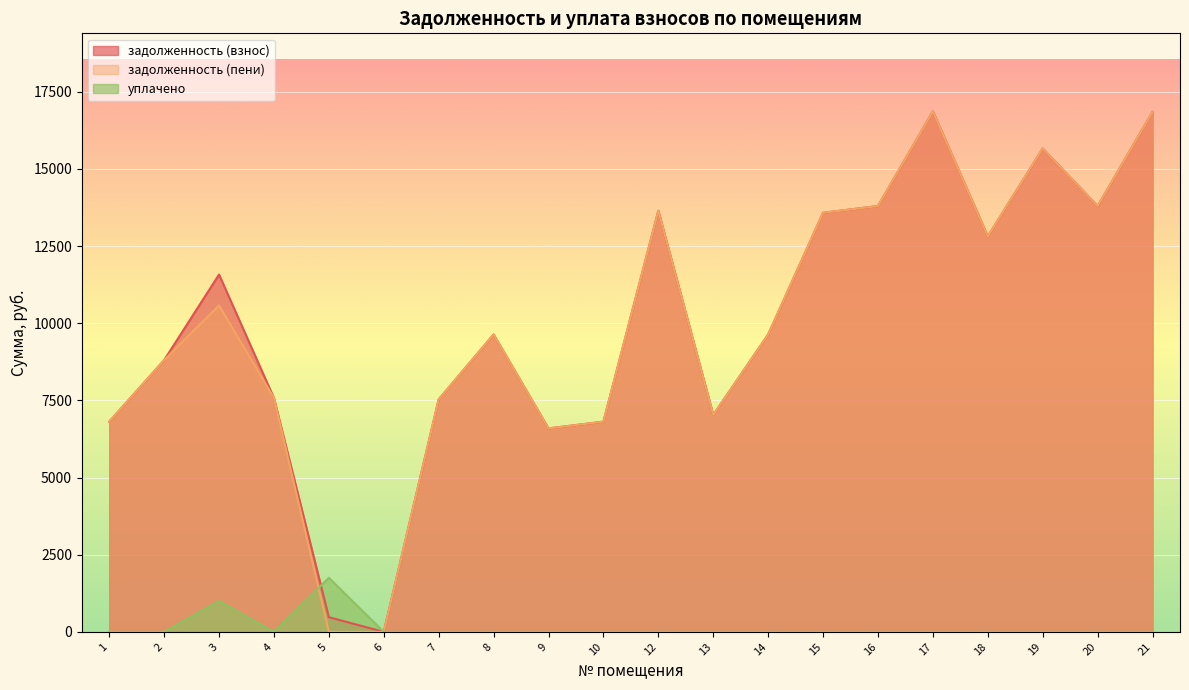

Between 7 and 20, which is larger?

20